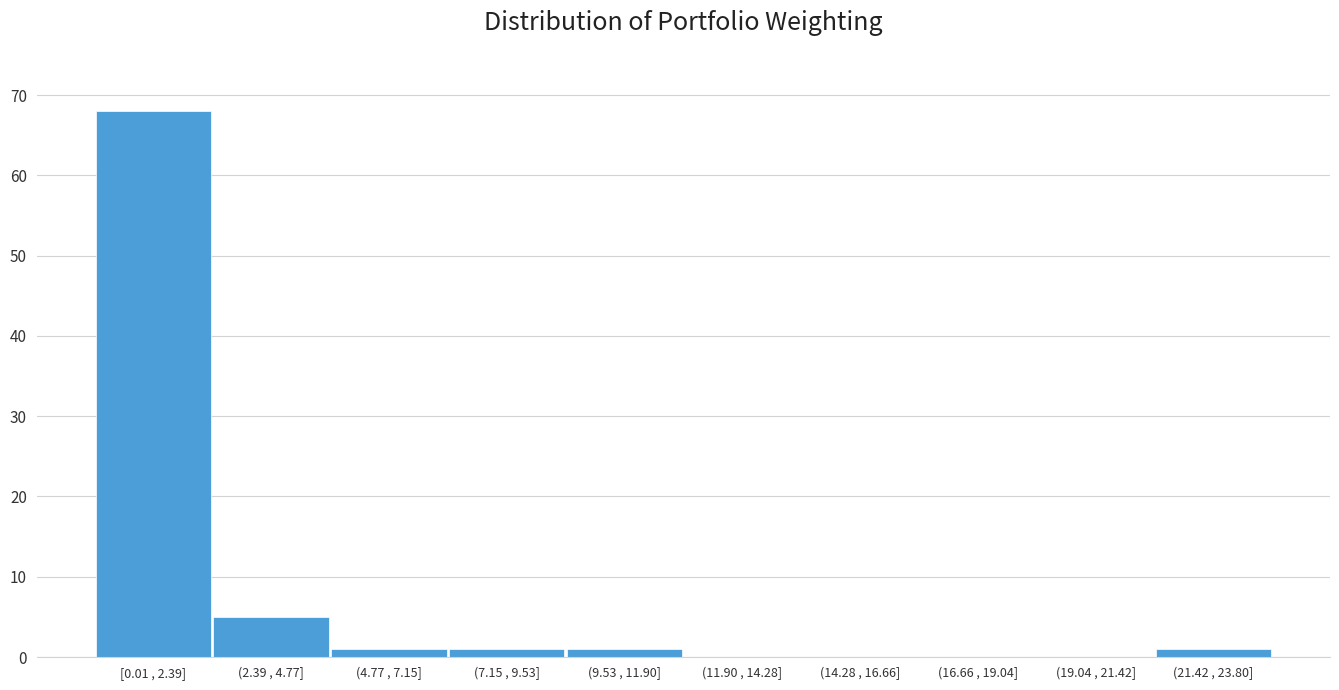

Reading left to right, what are all the values shown in this chart?

[0.01 , 2.39]=68	(2.39 , 4.77]=5	(4.77 , 7.15]=1	(7.15 , 9.53]=1	(9.53 , 11.90]=1	(11.90 , 14.28]=0	(14.28 , 16.66]=0	(16.66 , 19.04]=0	(19.04 , 21.42]=0	(21.42 , 23.80]=1